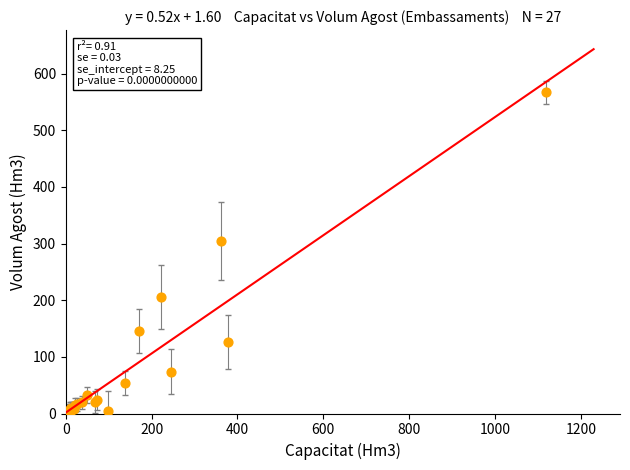

What Y value in the scatter plot is closest to 283?

305.1